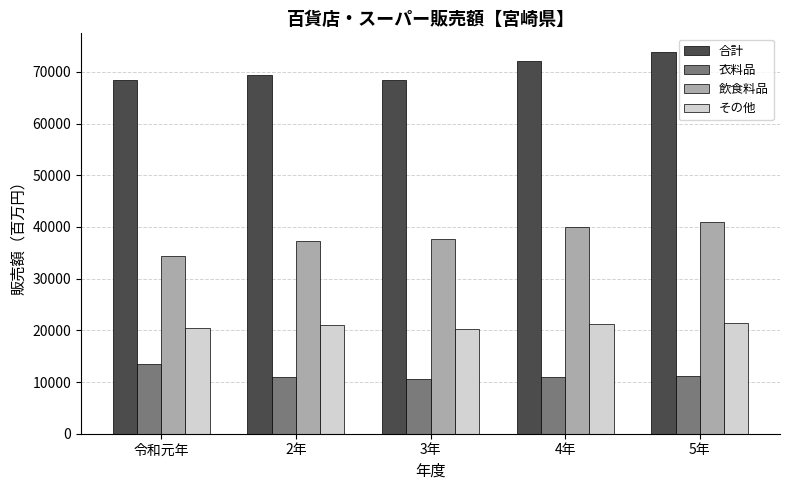

At how many categories does at least one series exceed 36715?

5